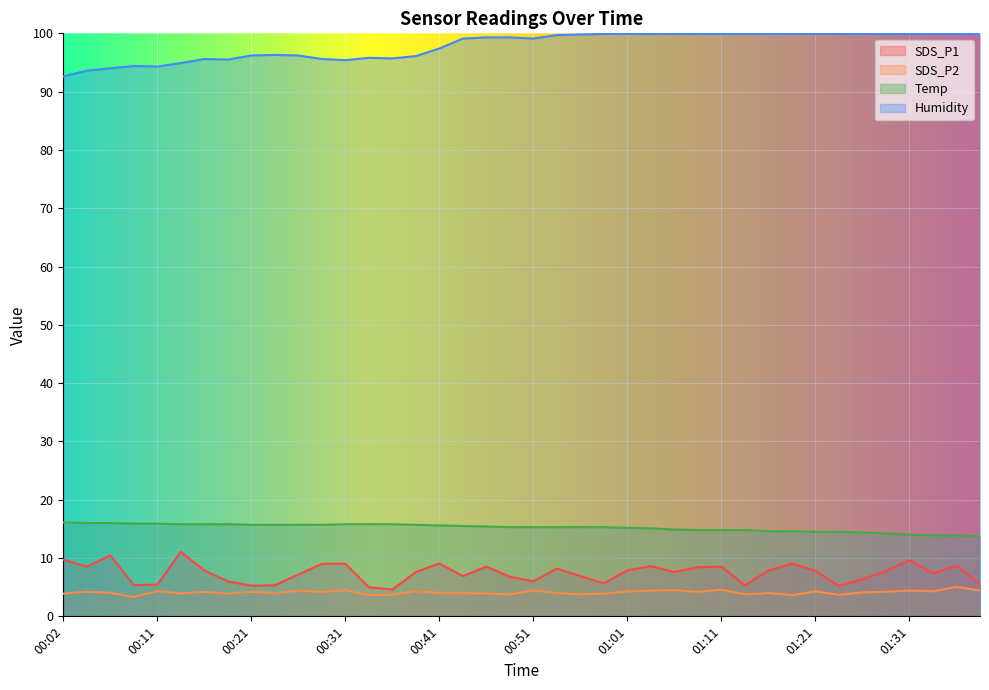

How many data points in Humidity are above 99?

23